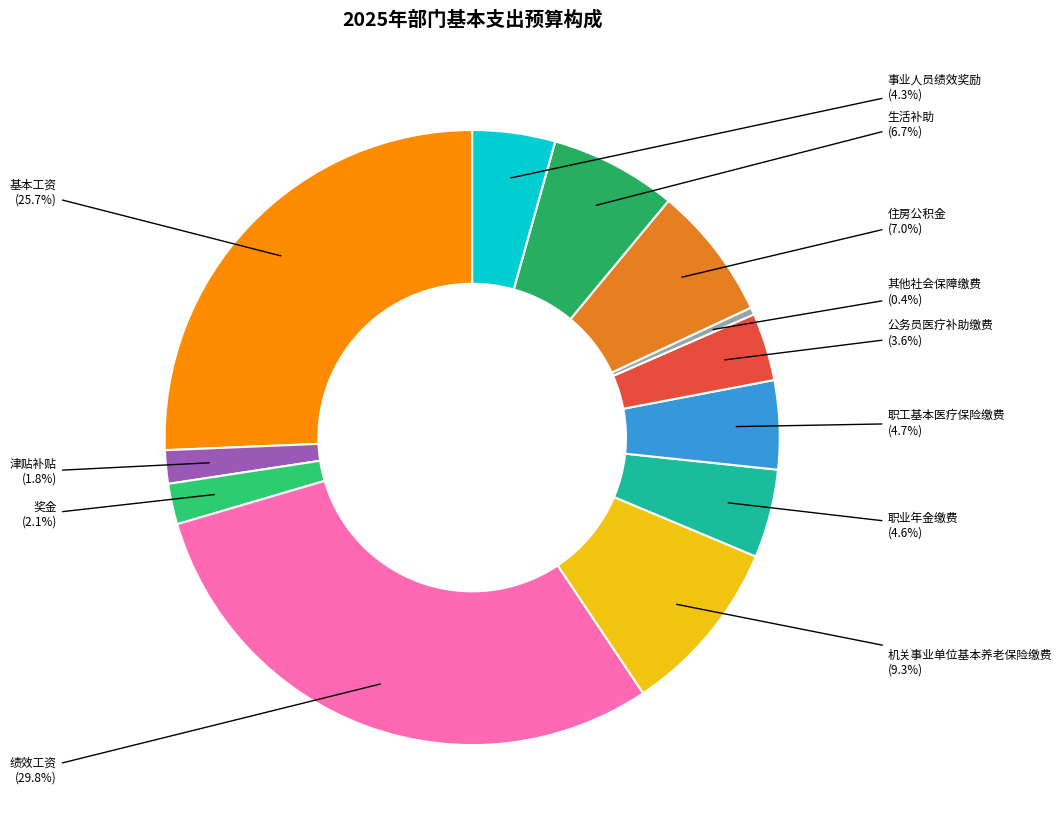

How much of the chart is everything except 基本工资?

74.3%